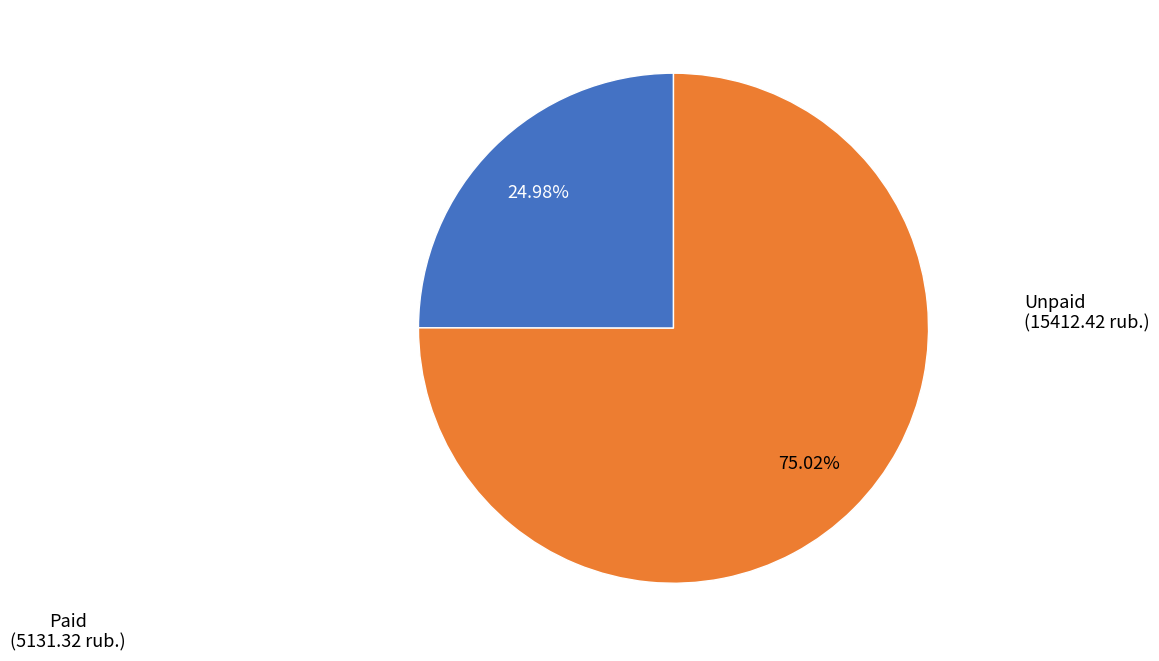

To the nearest percent, what is the difference between the largest and smallest slice percentages?

50%